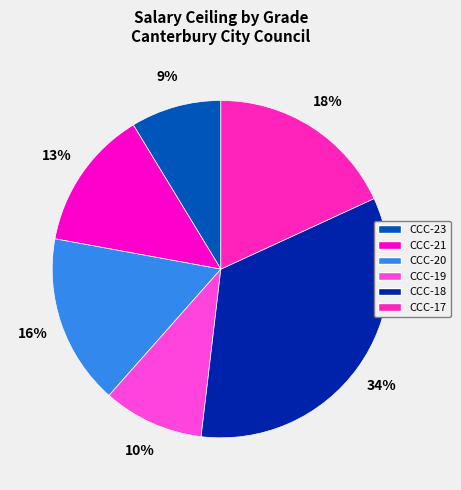

To the nearest percent, what is the difference between the largest and smallest slice percentages?

25%